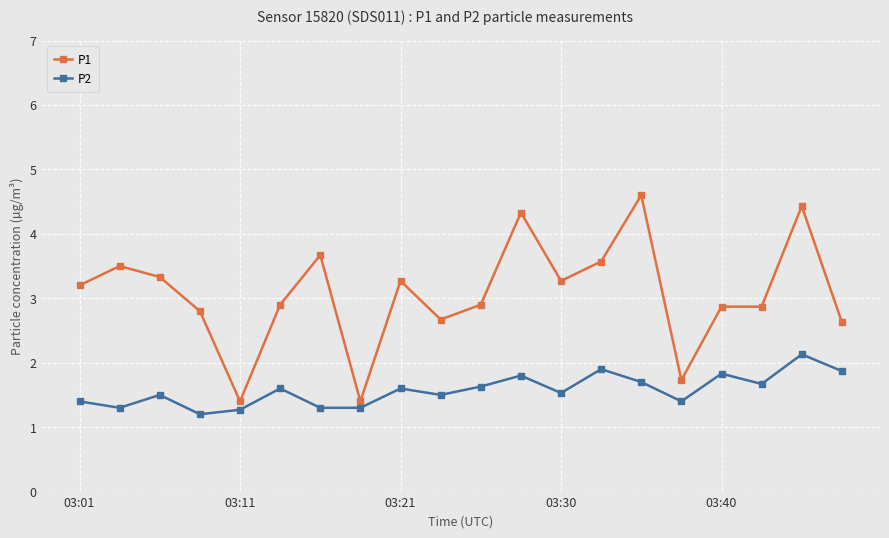

What is the maximum value shown in the chart?

4.6